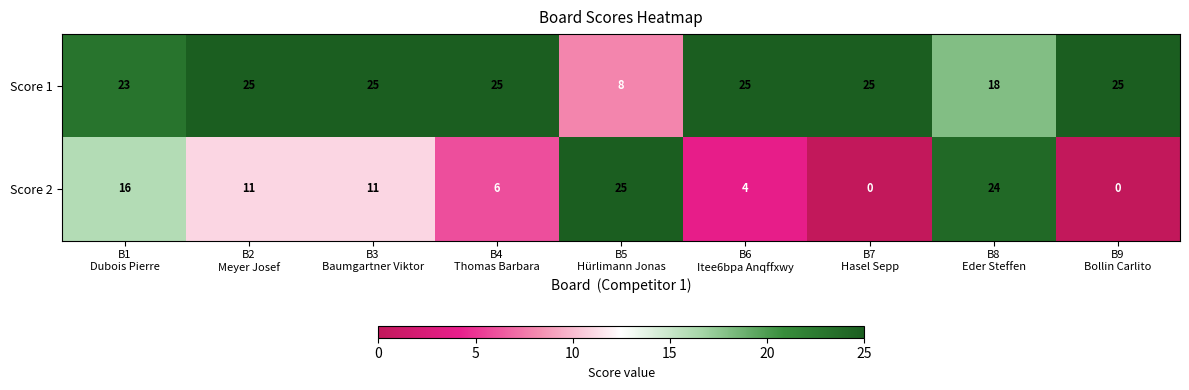

What is the sum of all Score 2 values?

97